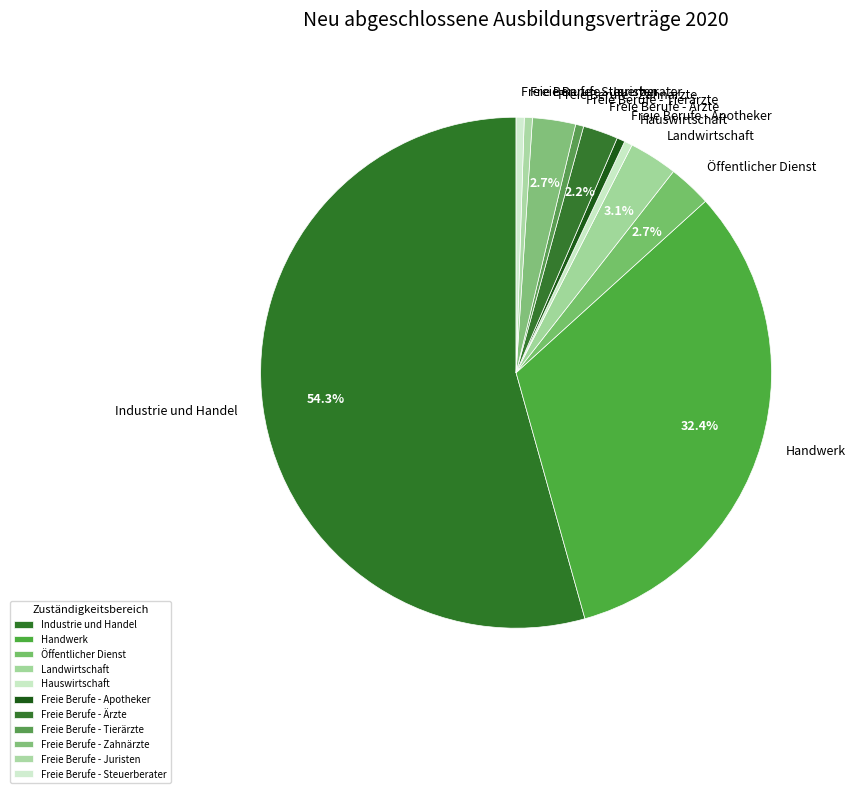

The Landwirtschaft slice represents 3% of the pie. True or false?

True